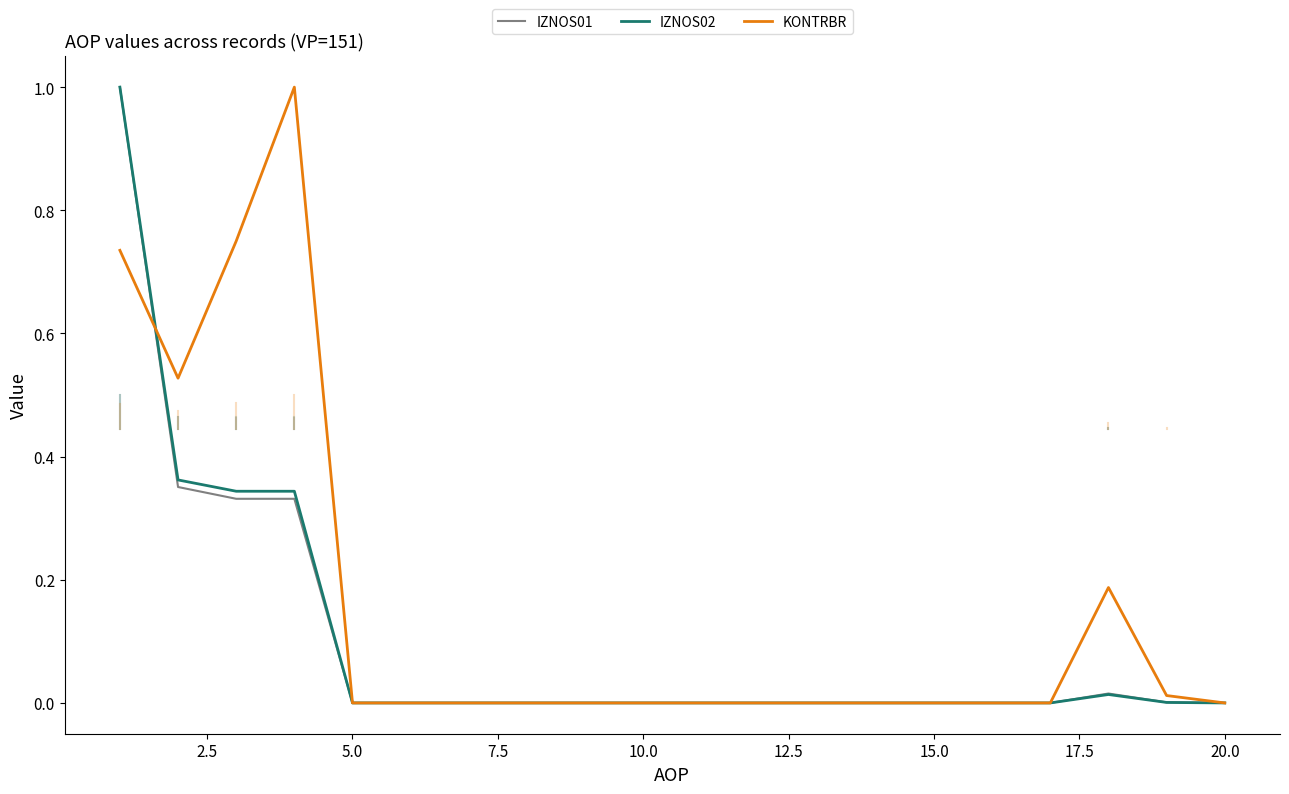

Which series has the largest total across all categories?

KONTRBR